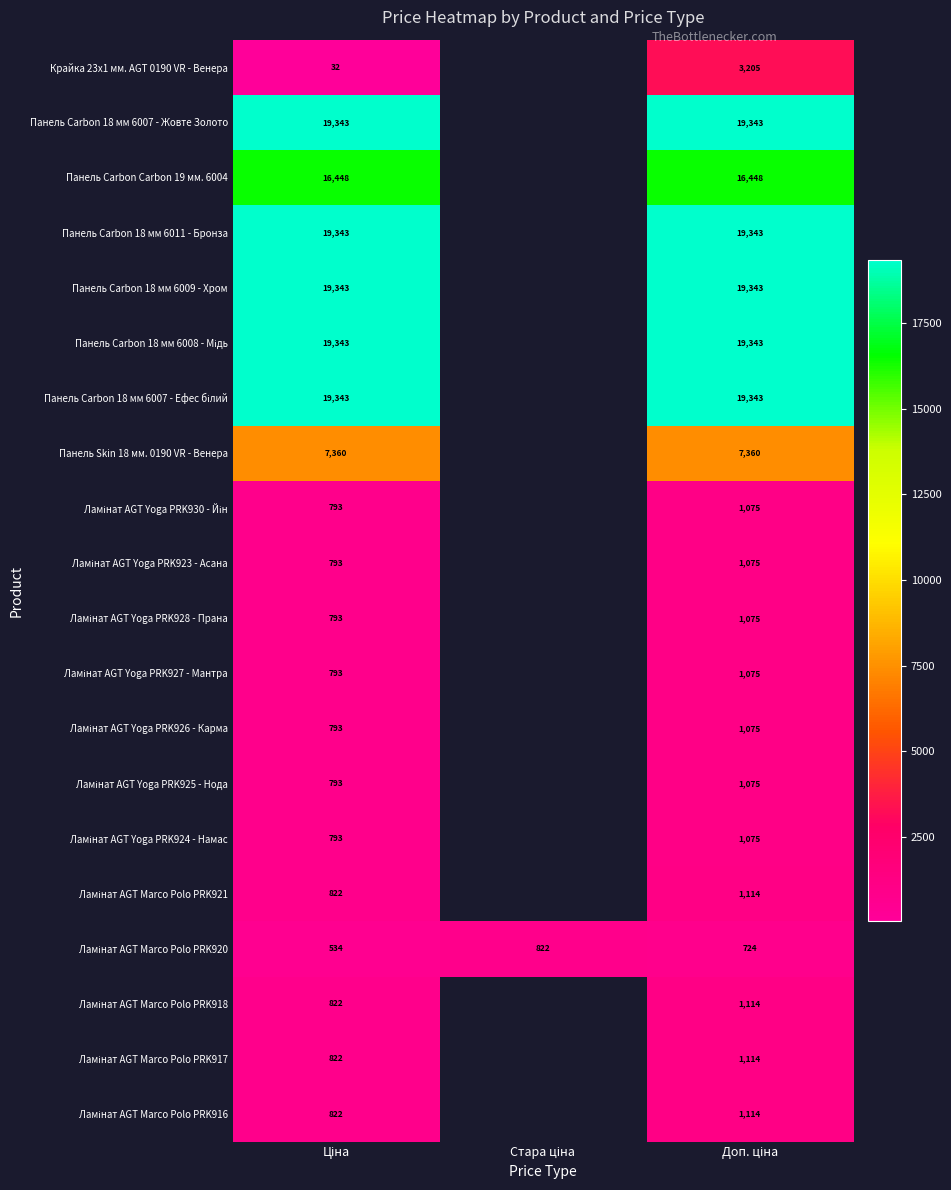

Is it true that Ламінат AGT Marco Polo PRK920 equals 1072.6 at Стара ціна?

False